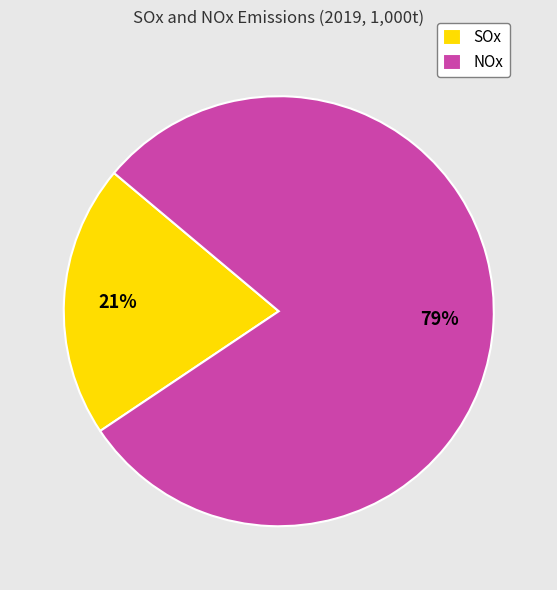

To the nearest percent, what percentage of the pie is NOx?

79%